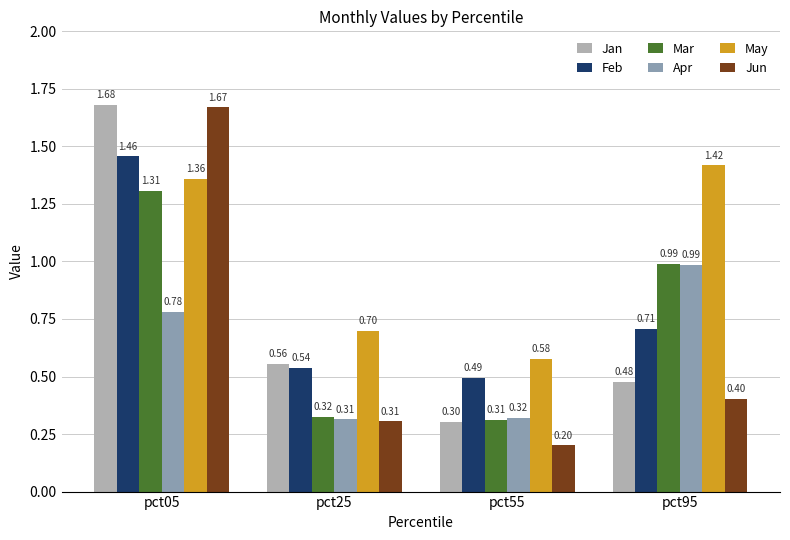

Is the value of Jun at pct25 greater than the value of May at pct05?

No